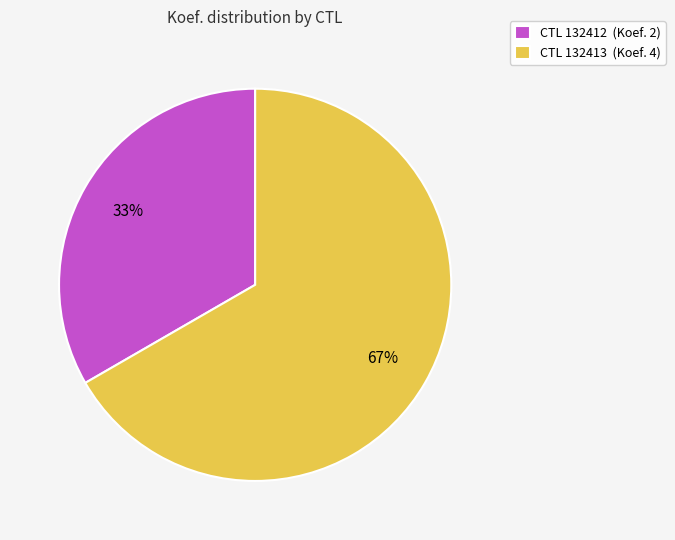

Which category has the smallest portion of the pie?

CTL 132412 (Koef. 2)